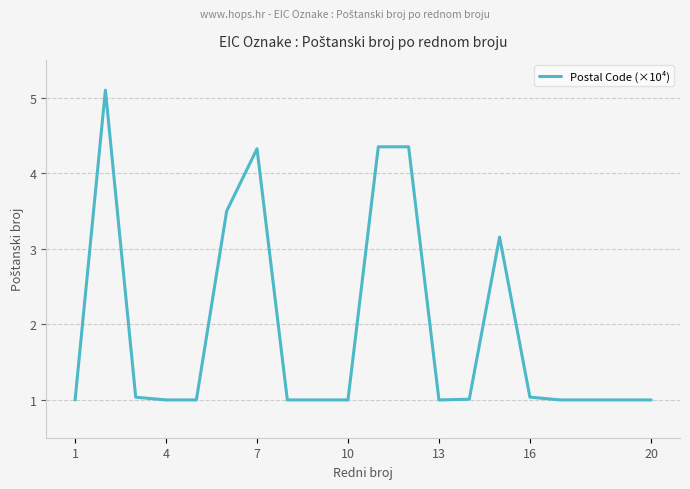

What is the greatest value displayed?

5.1